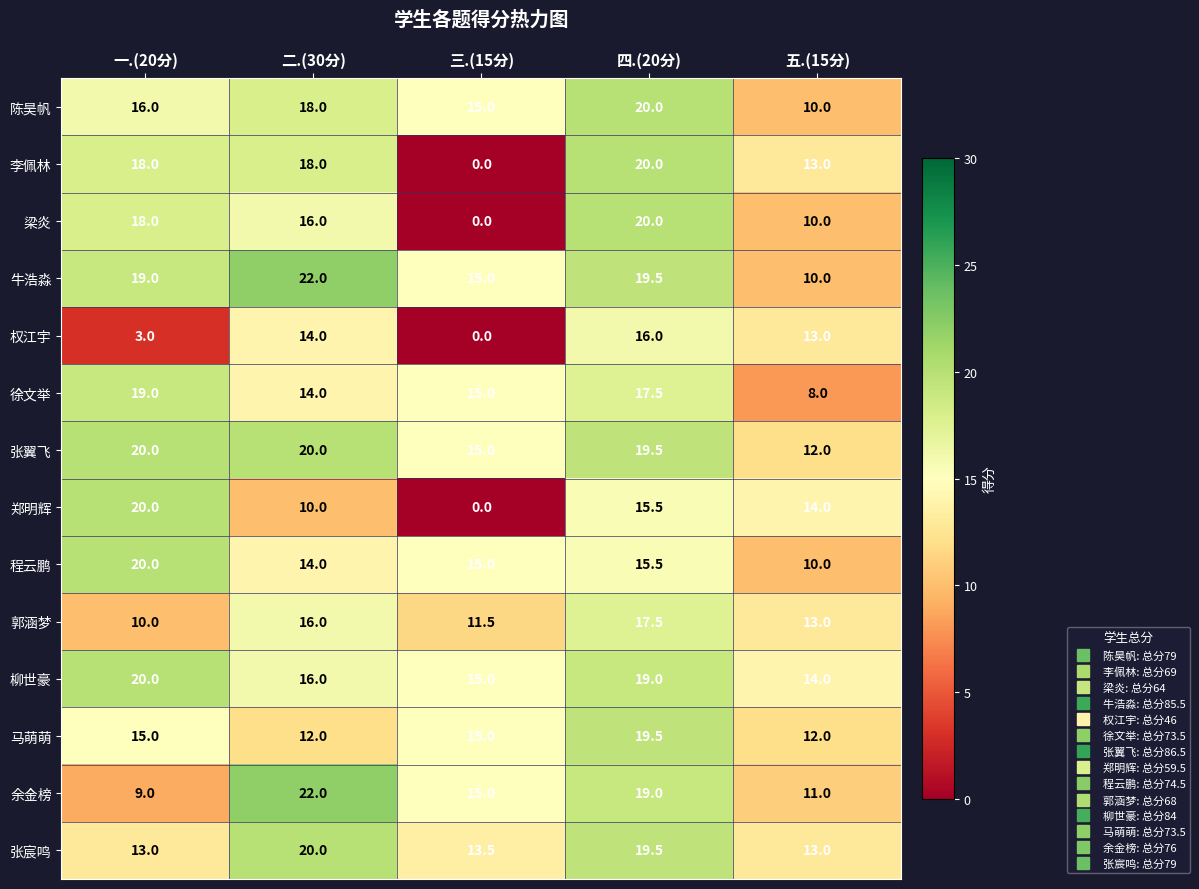

Which category has the highest value across all series?

二.(30分)